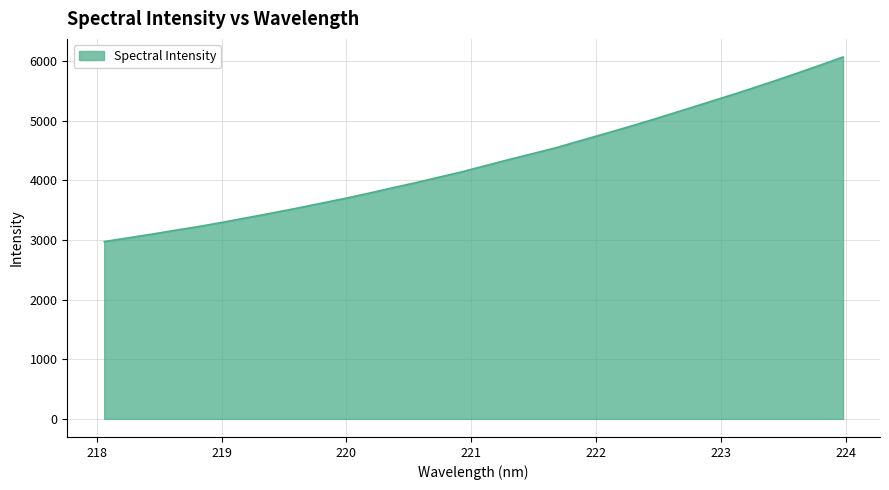

What is the minimum value shown in the chart?

2973.3